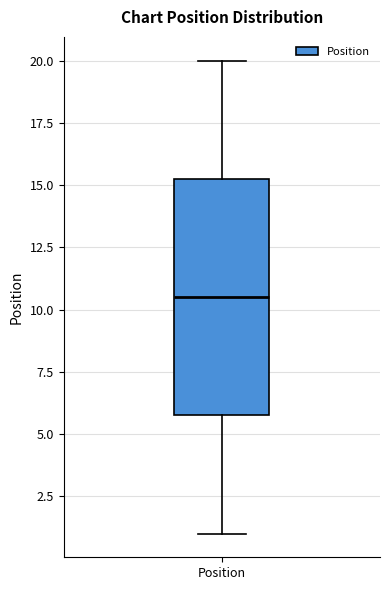

Transcribe this box plot: give where the median line is, the range the box spans, and where the two whiskers end, as read against the y-axis. The values are not printed on the chart, so give them approximately, as read against the axis.

median 10.5, box 6.0 to 15.5, whiskers 1.0 to 20.0